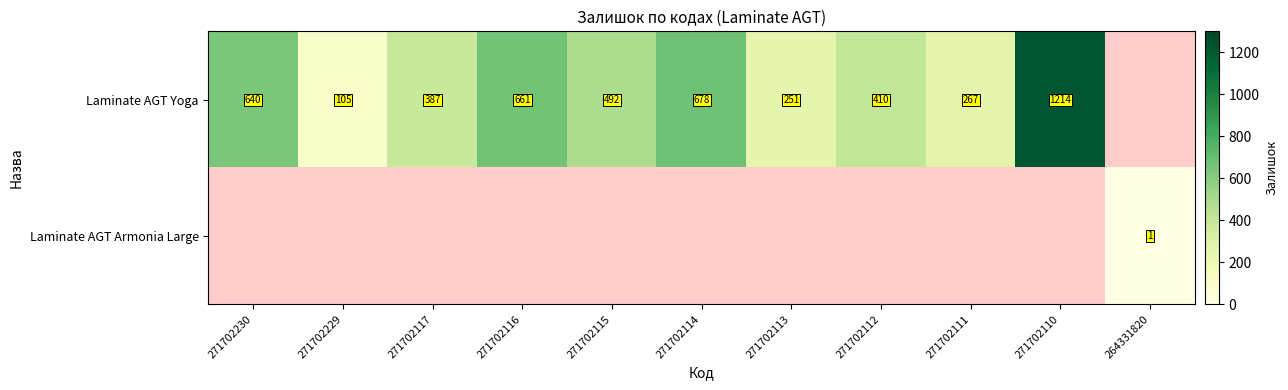

Between 271702117 and 271702112, which is larger?

271702112